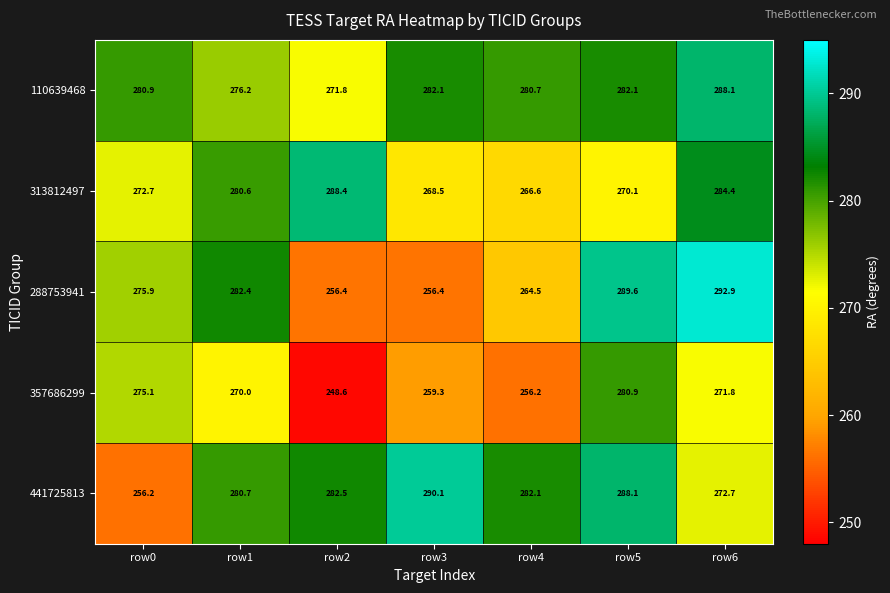

What is the smallest value displayed?

248.6